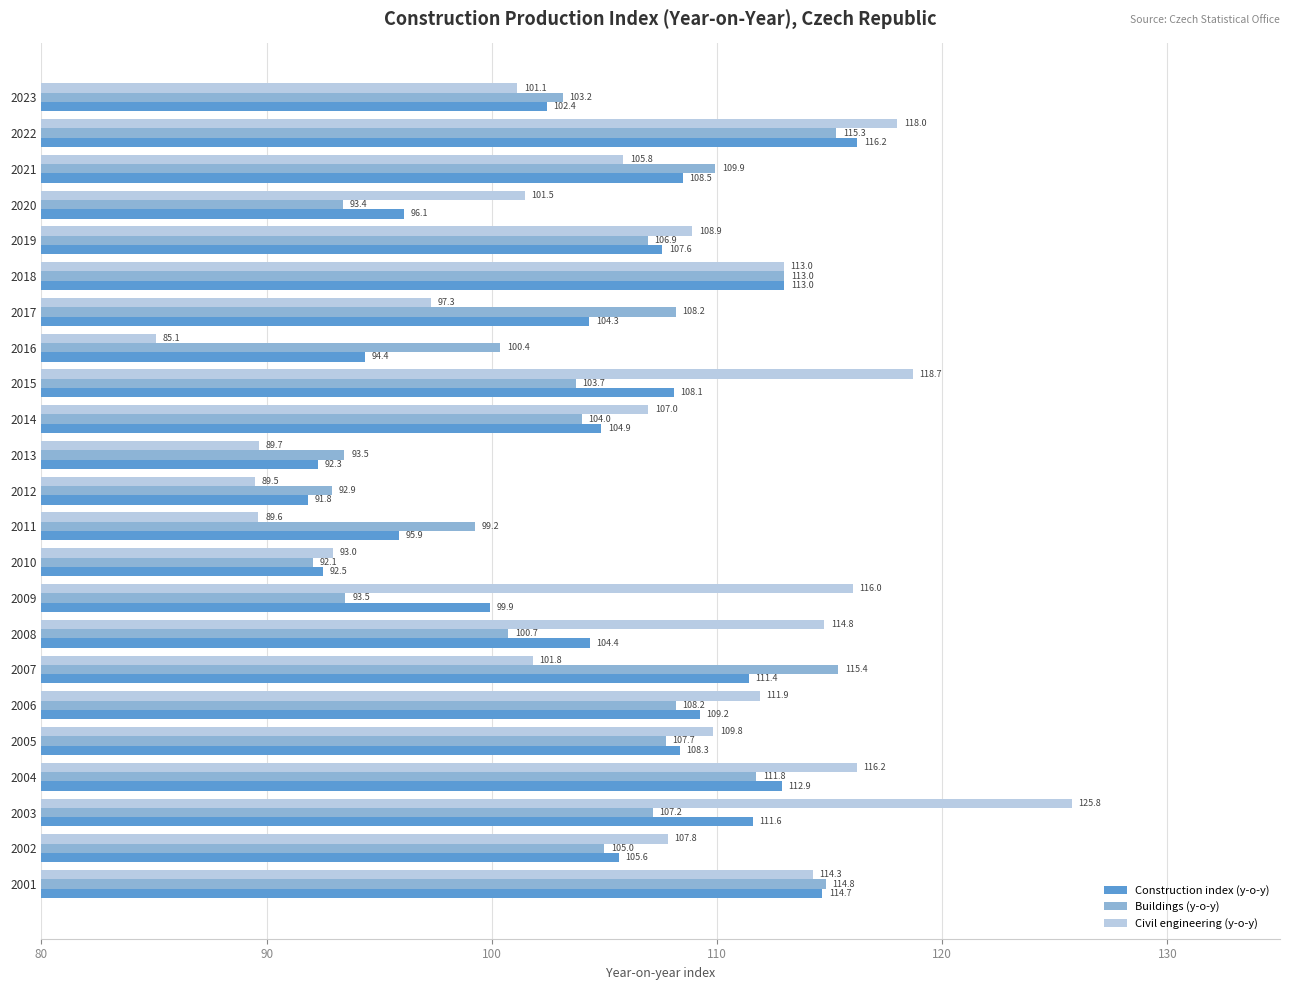

What is the sum of all Construction index (y-o-y) values?

2406.0